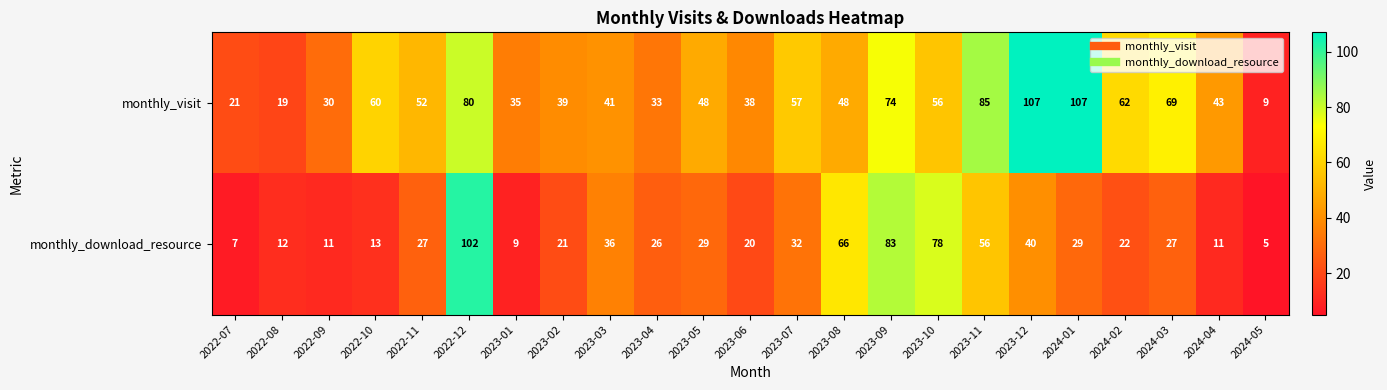

Which label corresponds to the smallest value in the chart?

2024-05